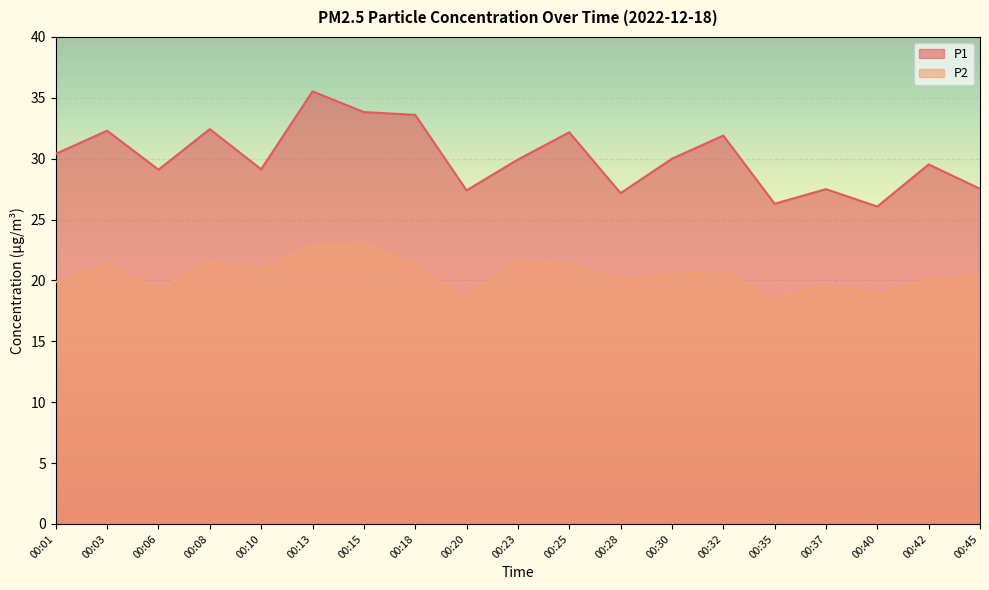

The value of P1 at 00:18 is 55.9. True or false?

False